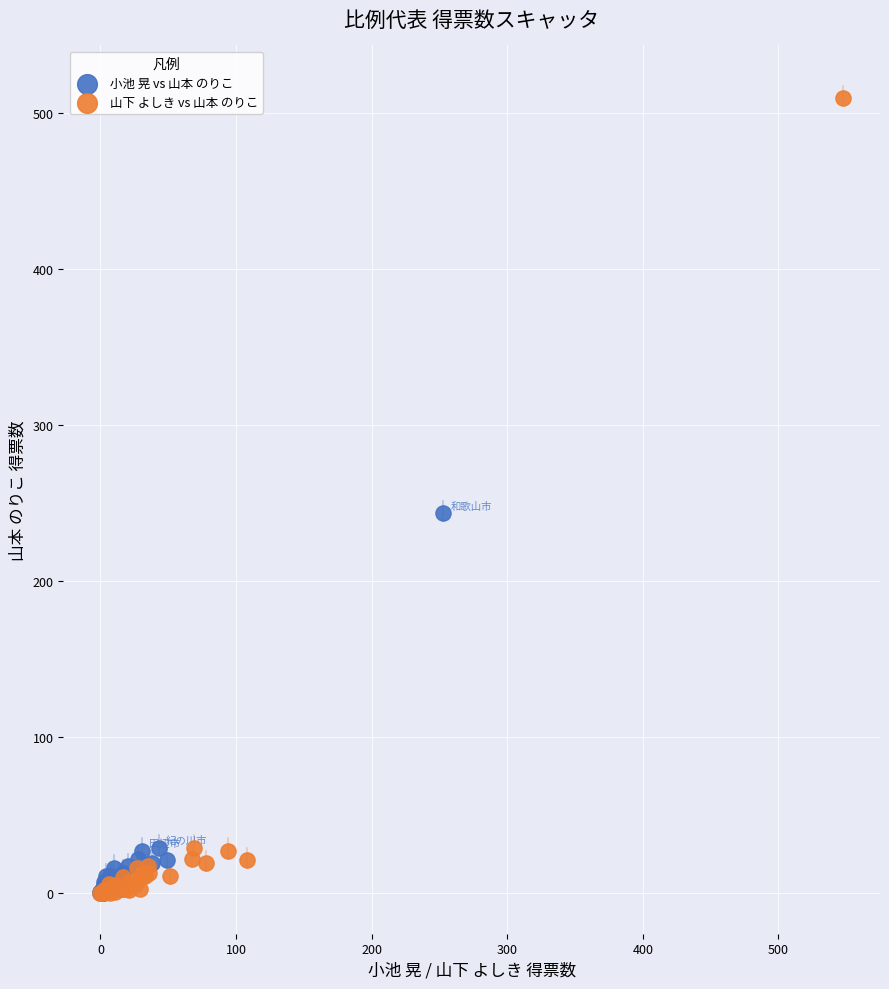

Which series contains the highest Y value?

山下 よしき vs 山本 のりこ